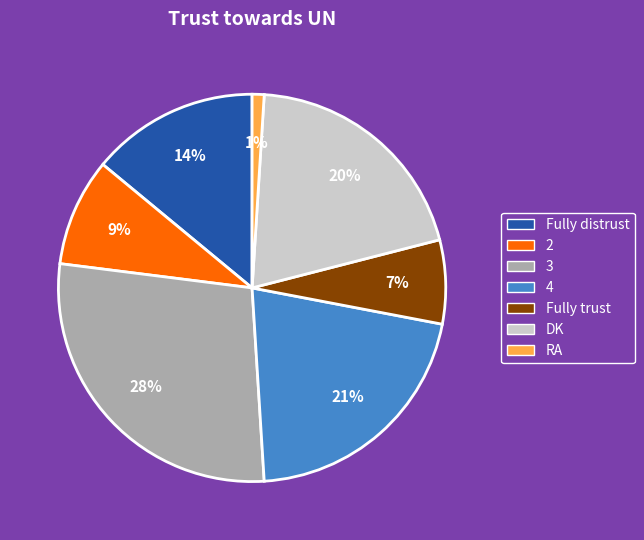

Which slice is the smallest?

RA